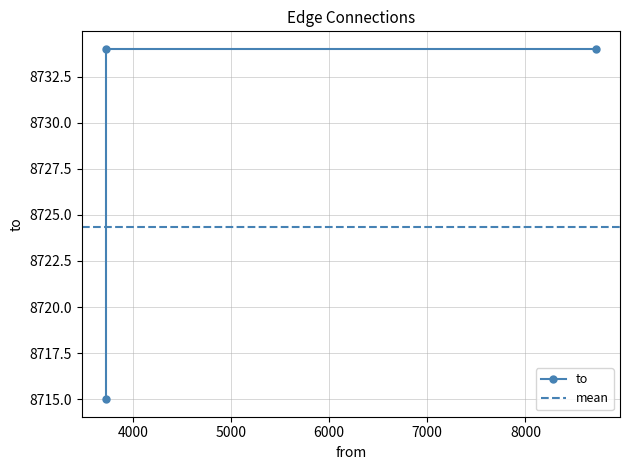

How many lines are shown in the chart?

1